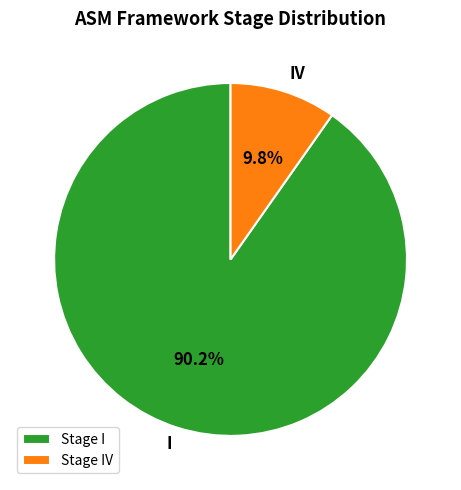

Is it true that I is 78% of the pie?

False